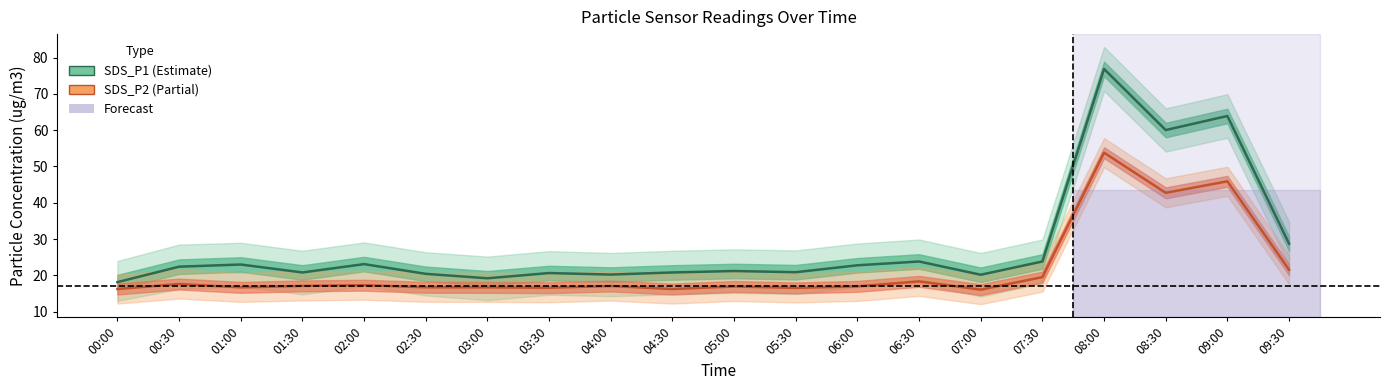

What is the sum of all SDS_P2 values?

437.2